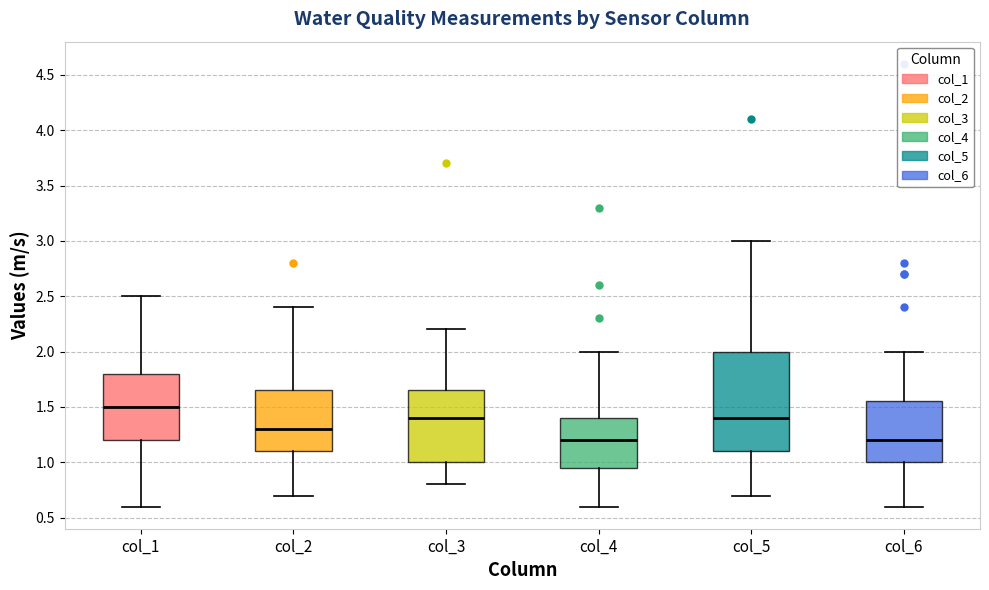

Reading left to right, transcribe this box plot: for each box, give where its median line is, the range the box spans, and where its two whiskers end, as read against the y-axis. The values are not printed on the chart, so give them approximately, as read against the axis.

col_1: median 1.50, box 1.20 to 1.80, whiskers 0.60 to 2.50
col_2: median 1.30, box 1.10 to 1.65, whiskers 0.70 to 2.40
col_3: median 1.40, box 1.00 to 1.65, whiskers 0.80 to 2.20
col_4: median 1.20, box 0.95 to 1.40, whiskers 0.60 to 2.00
col_5: median 1.40, box 1.10 to 2.00, whiskers 0.70 to 3.00
col_6: median 1.20, box 1.00 to 1.55, whiskers 0.60 to 2.00